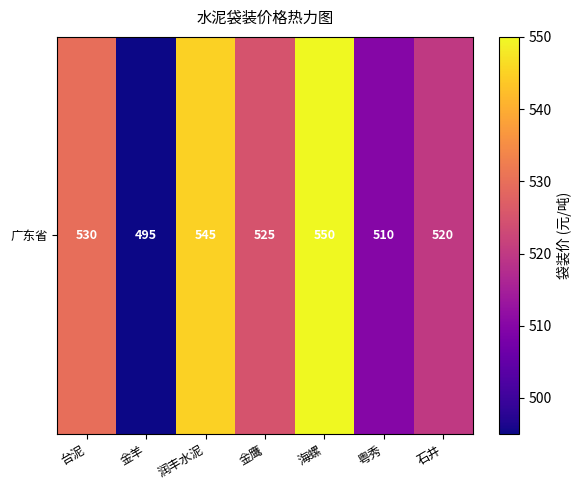

Between 海螺 and 金鹰, which is larger?

海螺